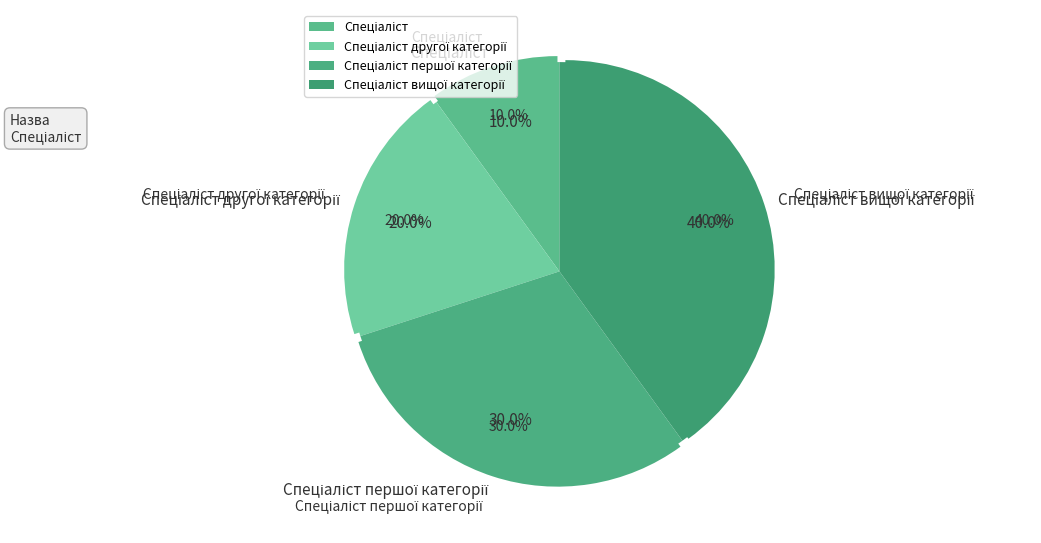

To the nearest percent, what portion does Спеціаліст другої категорії represent?

20%